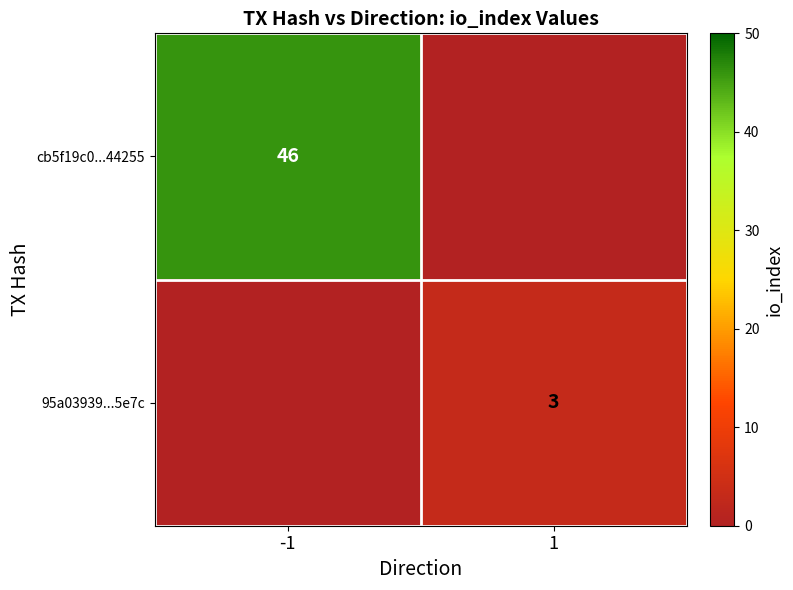

Is it true that 95a03939...5e7c equals 1 at 1?

False